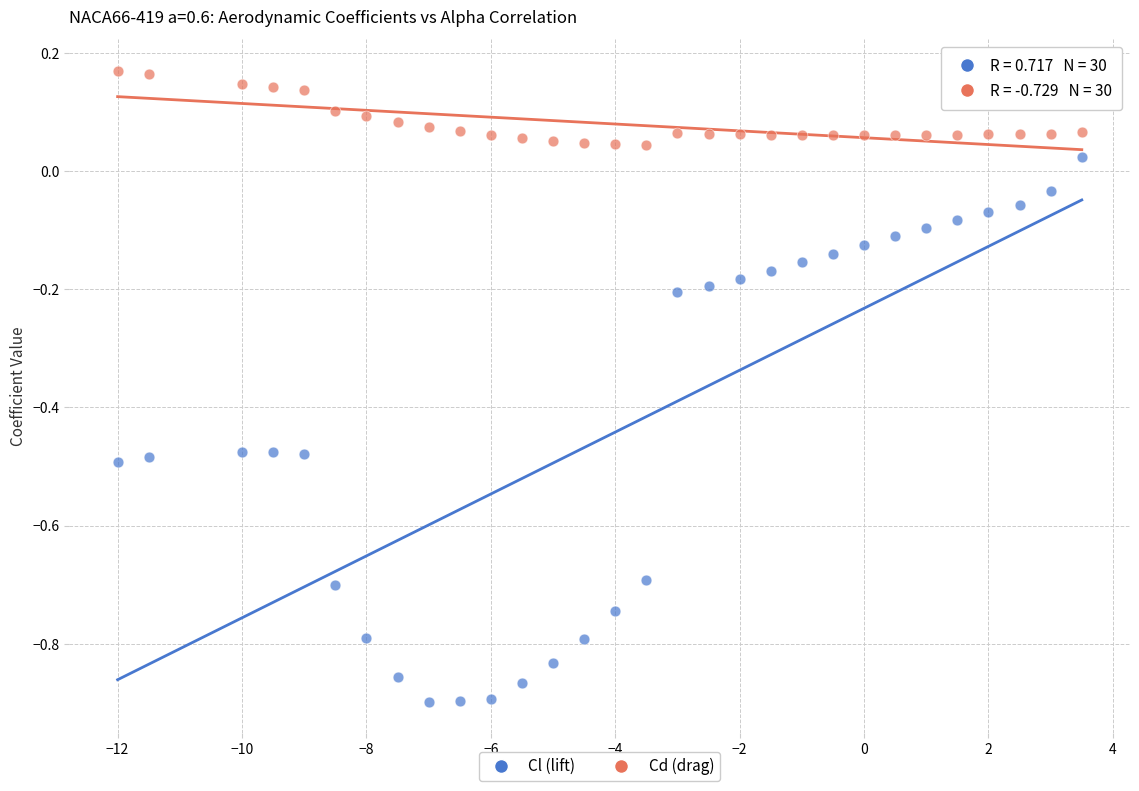

Across all data points, what is the range of X values (max minus min)?

15.5